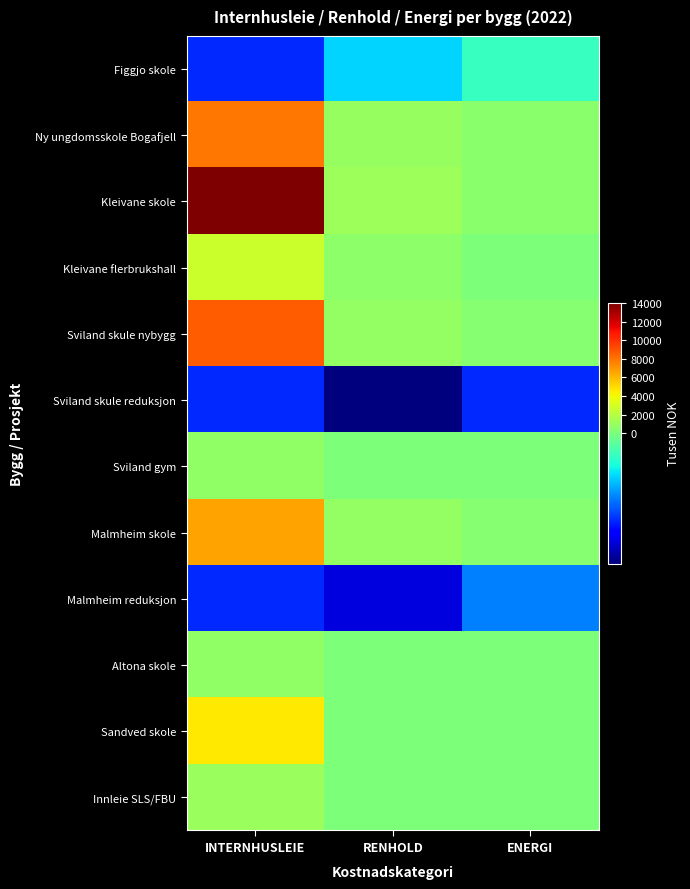

List the series in order of their peak value, highest first.

Kleivane skole, Sviland skule nybygg, Ny ungdomsskole Bogafjell, Malmheim skole, Sandved skole, Kleivane flerbrukshall, Innleie SLS/FBU, Sviland gym, Altona skole, Figgjo skole, Malmheim reduksjon, Sviland skule reduksjon